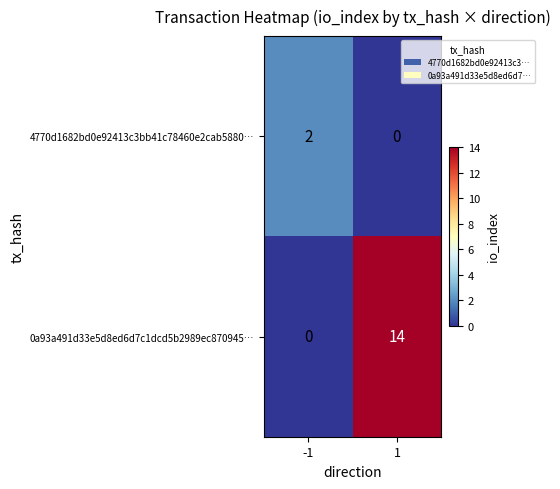

What is the sum of all 0a93a491d33e5d8ed6d7c1dcd5b2989ec870945… values?

14